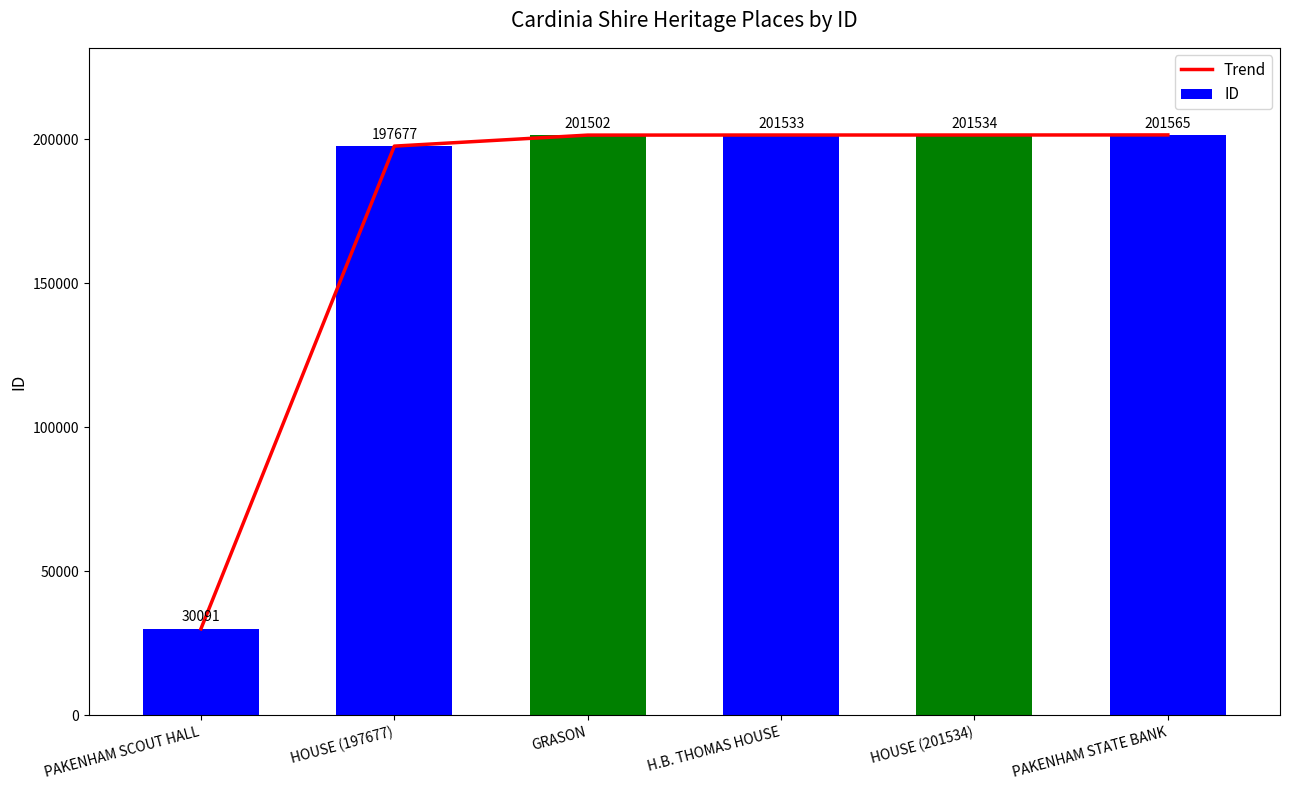

List the labels in order of Trend value, smallest first.

PAKENHAM SCOUT HALL, HOUSE (197677), GRASON, H.B. THOMAS HOUSE, HOUSE (201534), PAKENHAM STATE BANK